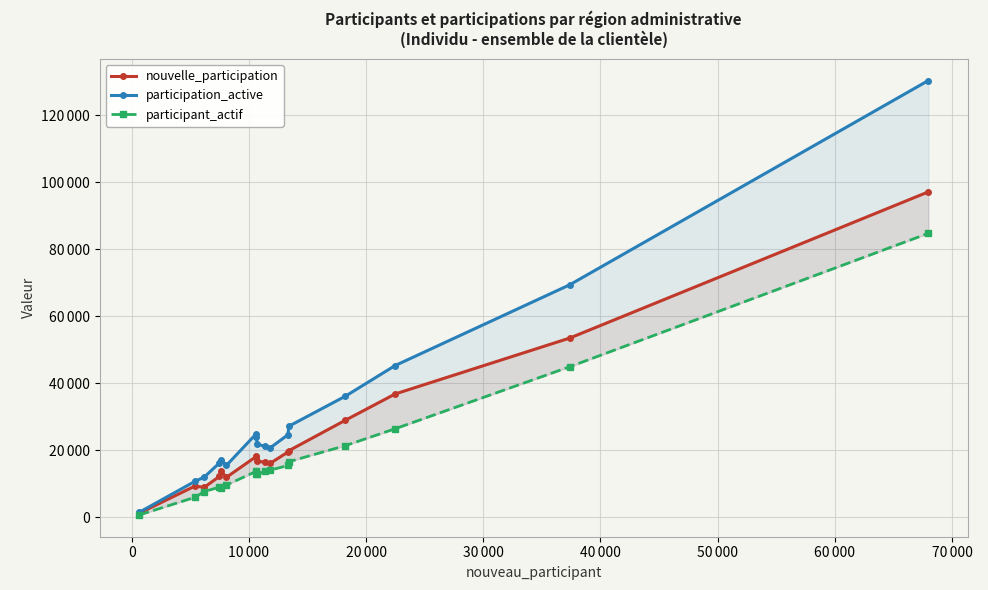

Reading left to right, list all the values displayed in this chart.

nouvelle_participation: 1244	9345	9012	12274	13762	11996	18143	18219	16739	16552	16111	19510	19941	29038	36864	53527	97184
participation_active: 1528	10741	12081	16279	17034	15558	24887	23963	21860	21256	20721	24674	27245	36215	45353	69418	130411
participant_actif: 739	5999	7719	9087	8828	9690	13731	12949	12848	13731	14094	15517	16655	21454	26483	44966	84809